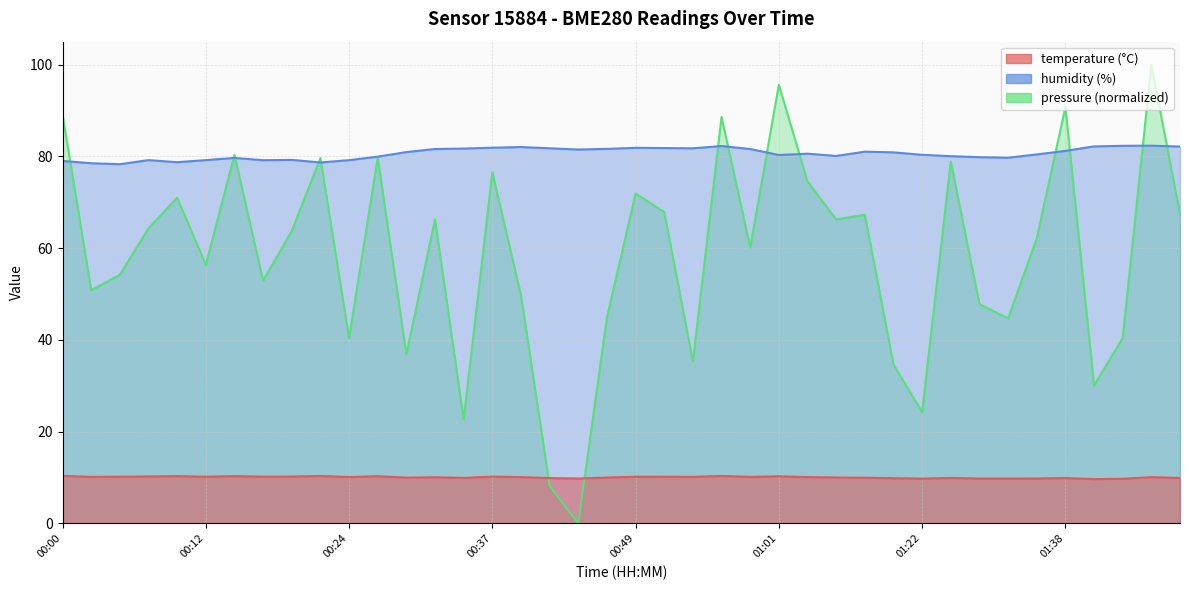

How many interior local peaks does the temperature series have?

12